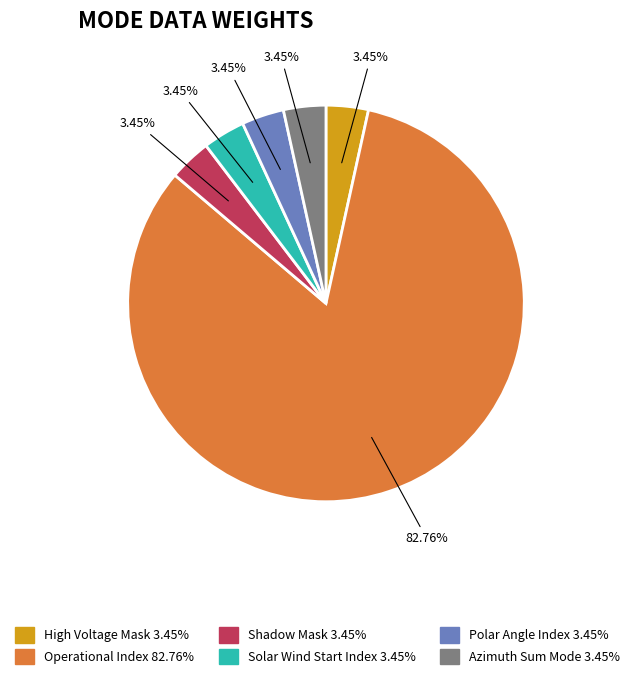

Does any single category account for the majority?

Yes